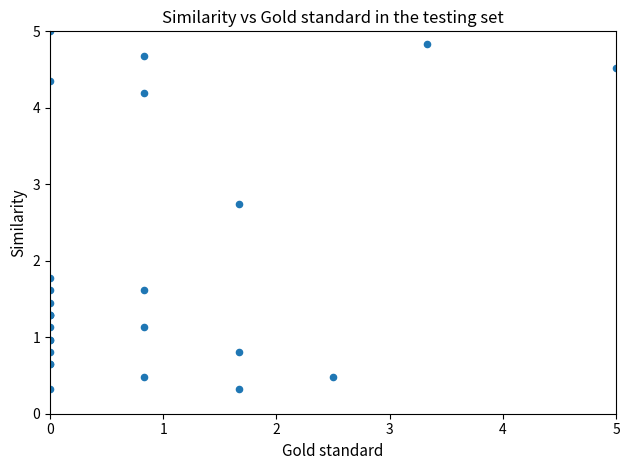

What Y value in the scatter plot is closest to 2?

1.8